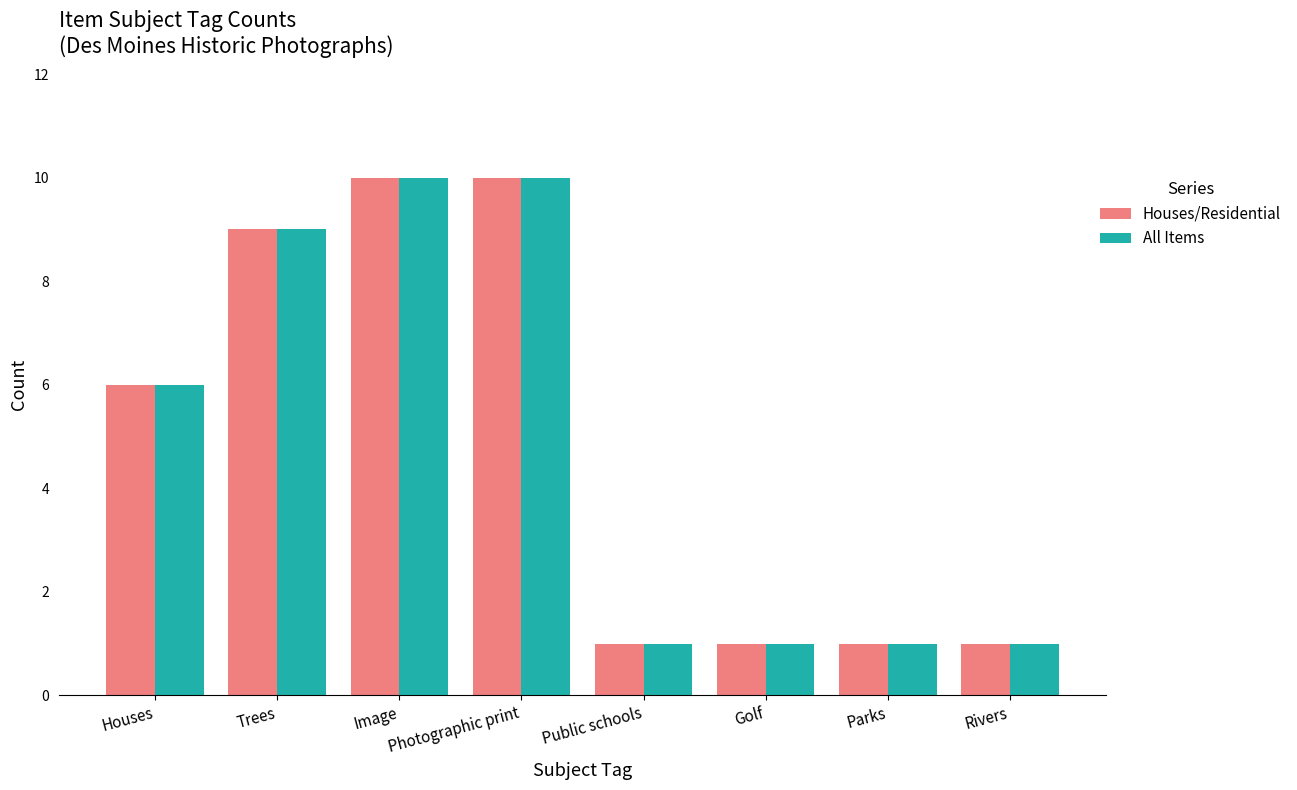

Count the number of data series in this chart.

2